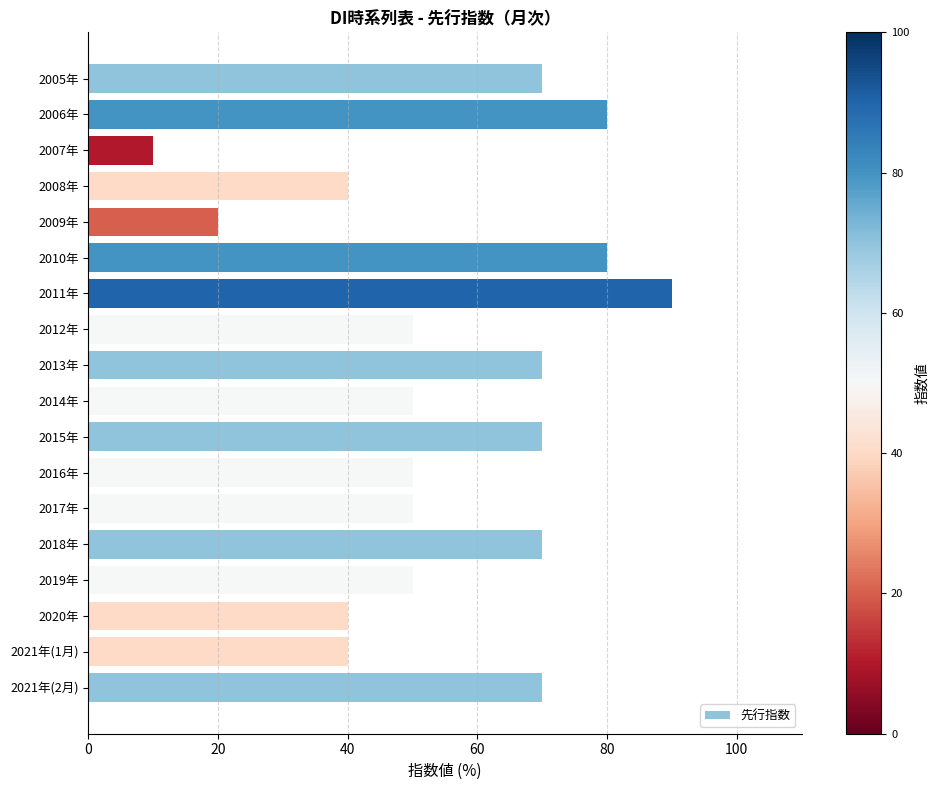

What is the change in value from 2012年 to 2013年?

+20